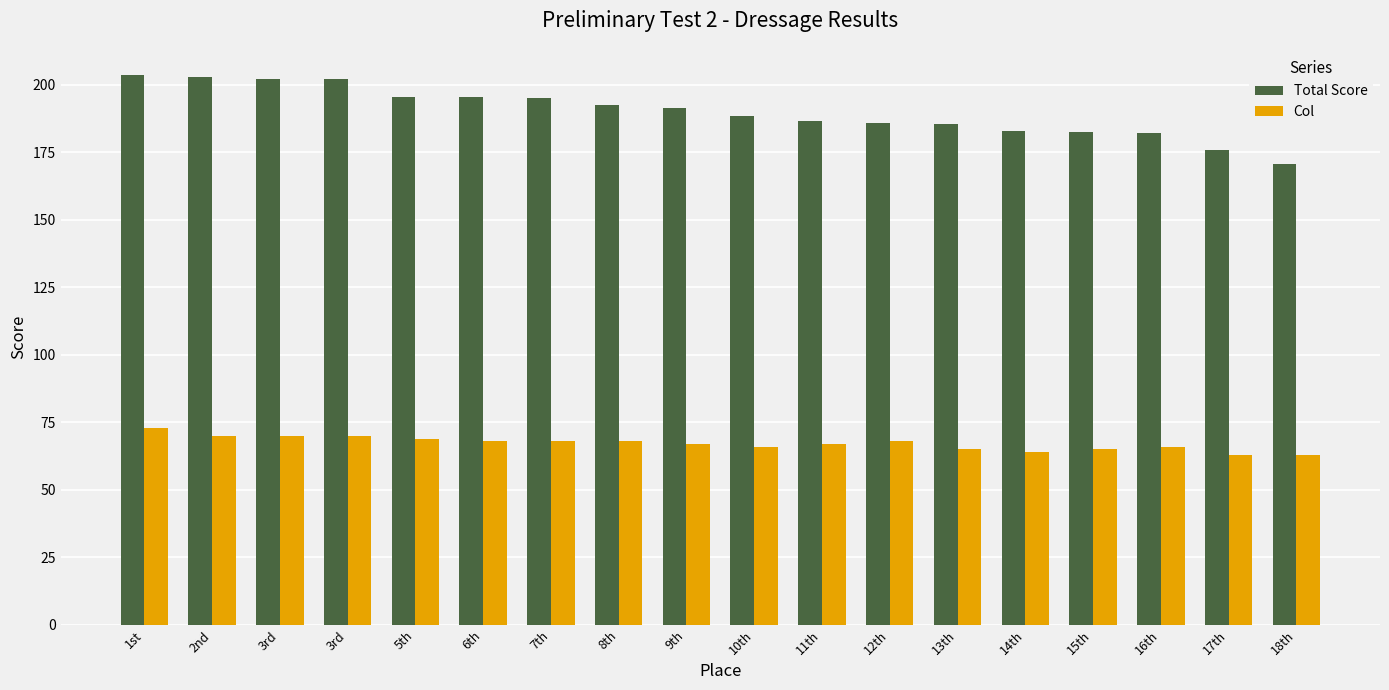

Reading right to left, what are all the values shown in this chart?

Total Score: 170.5	176.0	182.0	182.5	183.0	185.5	186.0	186.5	188.5	191.5	192.5	195.0	195.5	195.5	202.0	202.0	203.0	203.5
Col: 63.0	63.0	66.0	65.0	64.0	65.0	68.0	67.0	66.0	67.0	68.0	68.0	68.0	69.0	70.0	70.0	70.0	73.0